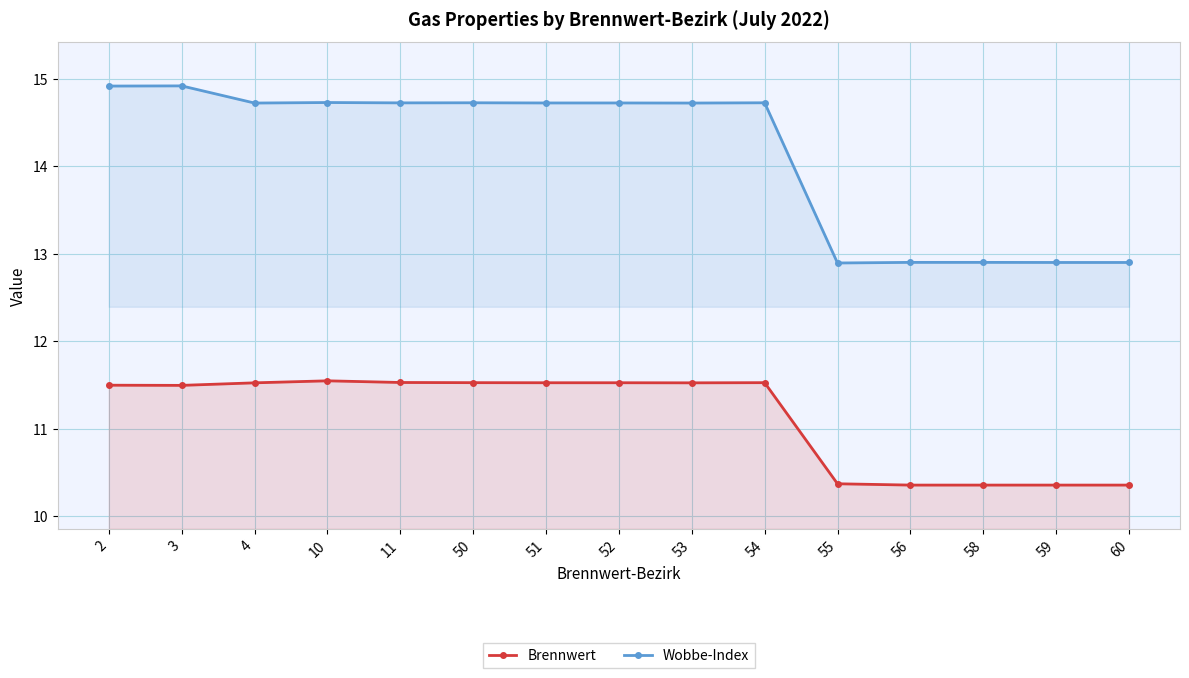

What is the value of the Brennwert point at the 4th from the left?

11.5